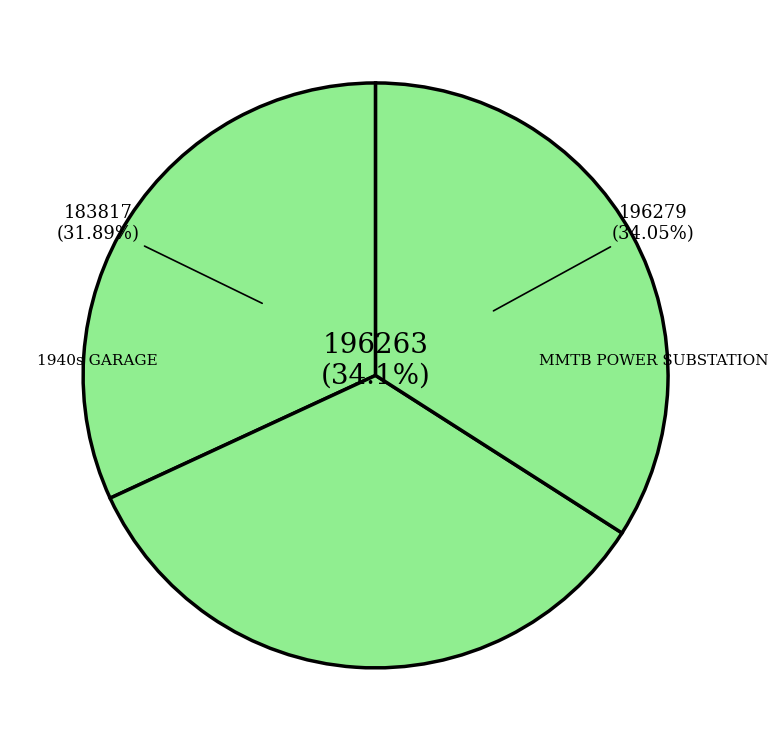

What is the change in value from NEWMARKET RAILWAY STATION COMPLEX to MMTB POWER SUBSTATION?

+16